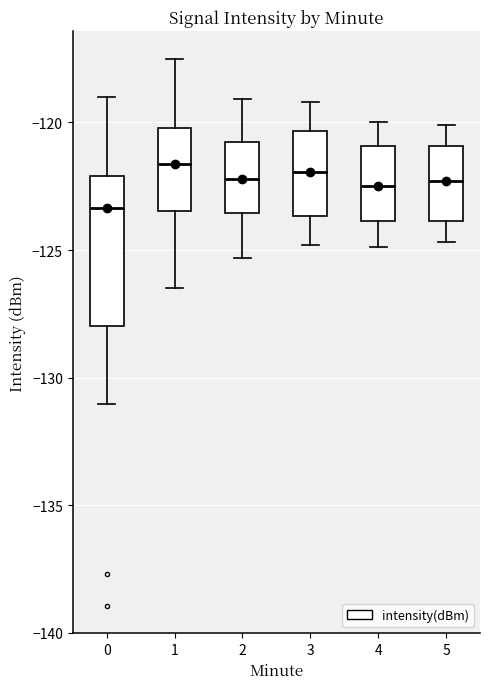

Reading left to right, read every box against the y-axis: the position of its median line, the range the box covers, and the ends of its whiskers. The values are not printed on the chart, so give them approximately, as read against the axis.

0: median -123.5, box -128.0 to -122.0, whiskers -131.0 to -119.0
1: median -121.5, box -123.5 to -120.0, whiskers -126.5 to -117.5
2: median -122.0, box -123.5 to -120.5, whiskers -125.5 to -119.0
3: median -122.0, box -123.5 to -120.5, whiskers -125.0 to -119.0
4: median -122.5, box -124.0 to -121.0, whiskers -125.0 to -120.0
5: median -122.5, box -124.0 to -121.0, whiskers -124.5 to -120.0